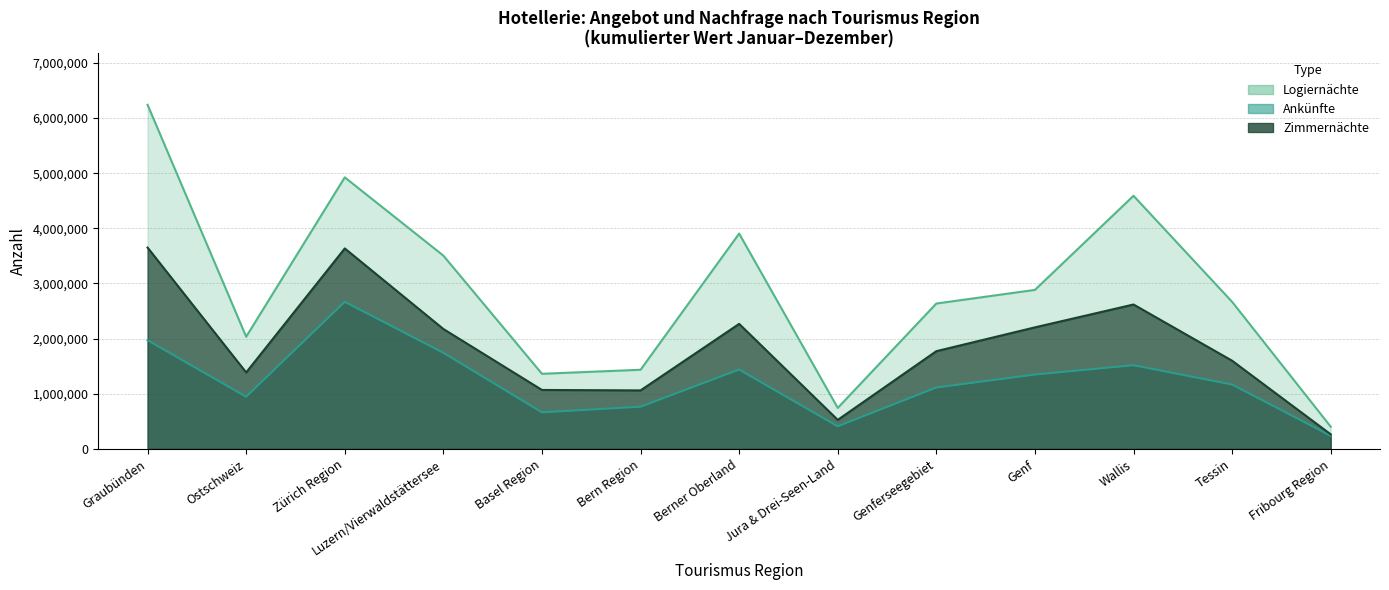

Reading right to left, list all the values displayed in this chart.

Ankünfte: 239342	1167837	1518182	1348991	1114054	410726	1438948	765711	663817	1743711	2667831	946324	1971903
Logiernächte: 403761	2667093	4590028	2884110	2636535	743901	3904926	1435787	1362955	3505487	4924305	2035033	6239848
Zimmernächte: 265262	1599784	2619083	2204693	1772875	527106	2267866	1061758	1069665	2175077	3635770	1387054	3650829